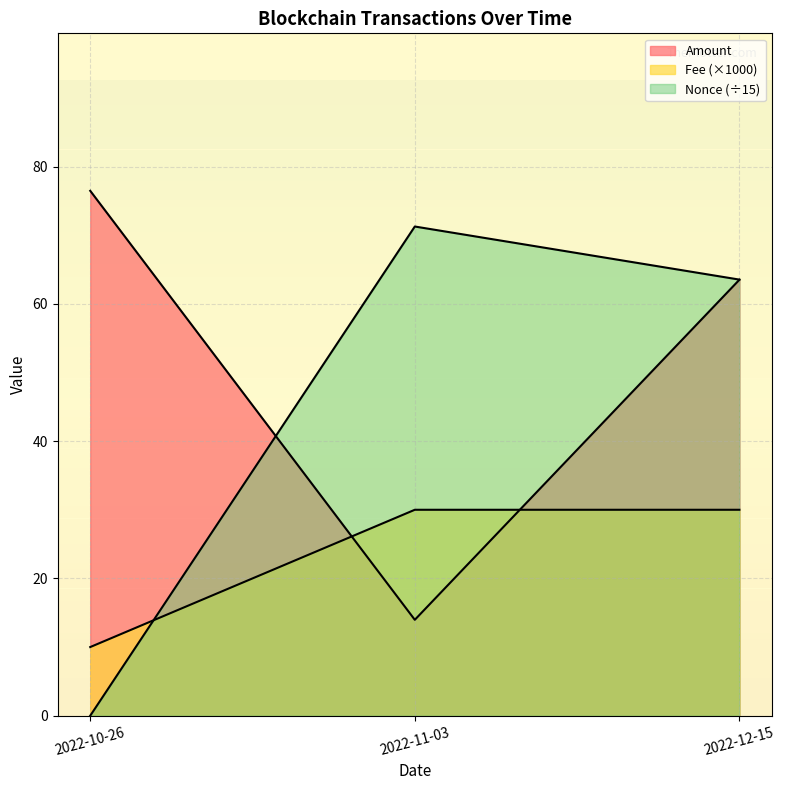

What position from the right is 2022-11-03?

2